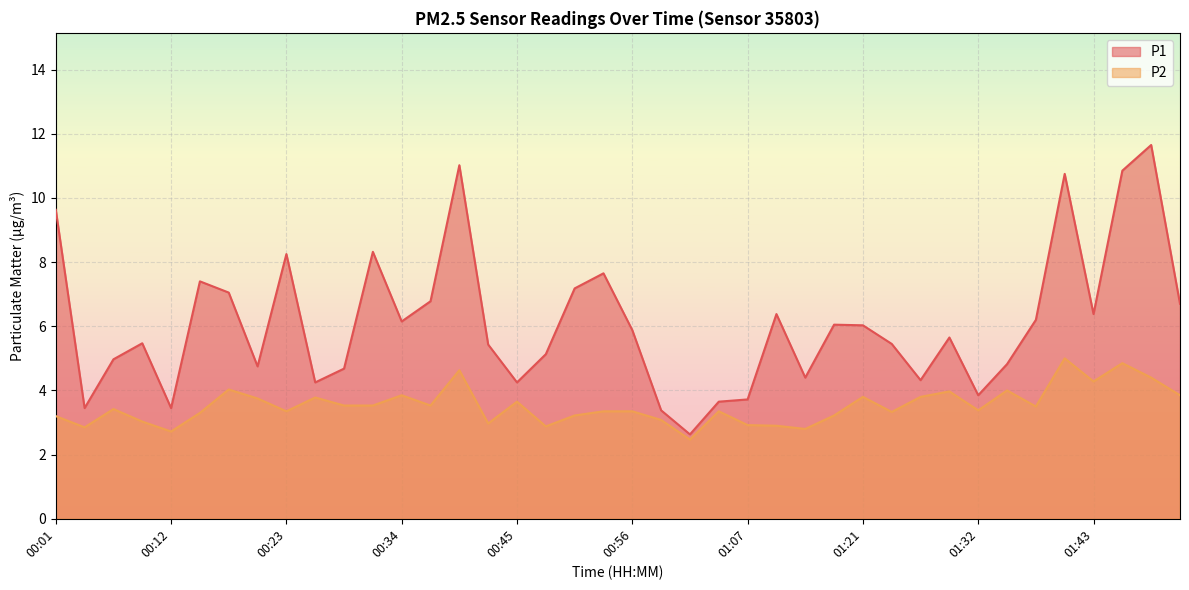

At which label is P1 closest to 7?

00:18